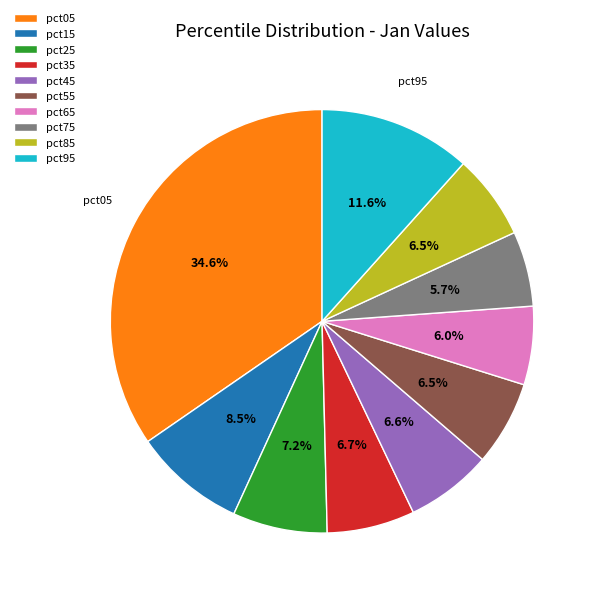

To the nearest percent, what is the combined percentage of pct65 and pct15?

15%